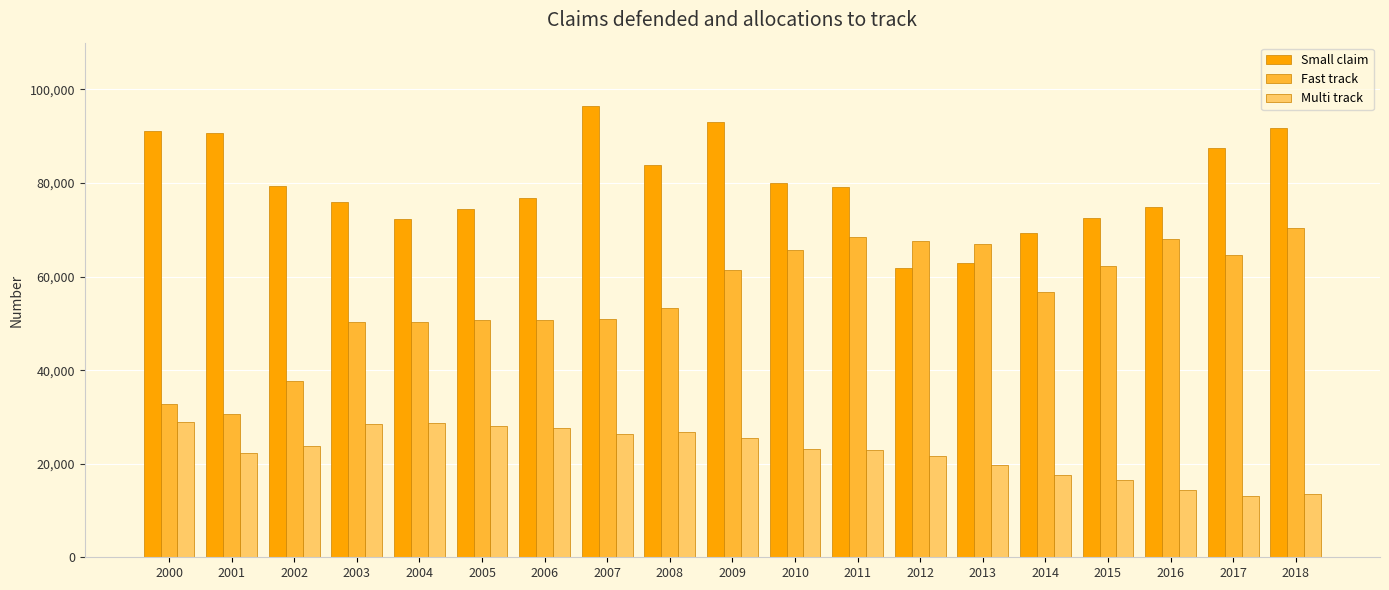

What are all the series names shown in the legend?

Small claim, Fast track, Multi track